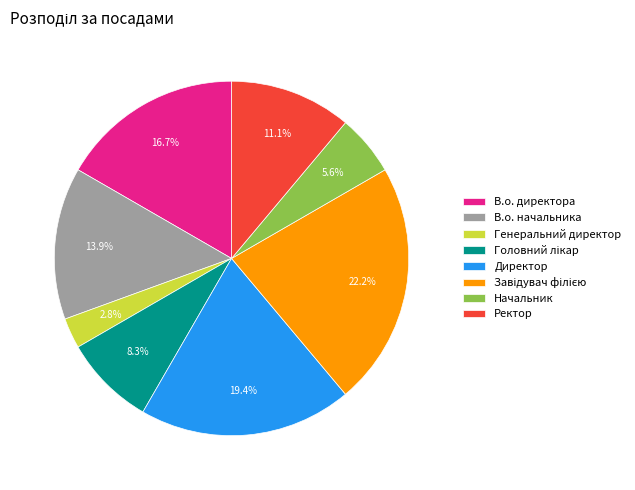

How many segments does this pie chart have?

8